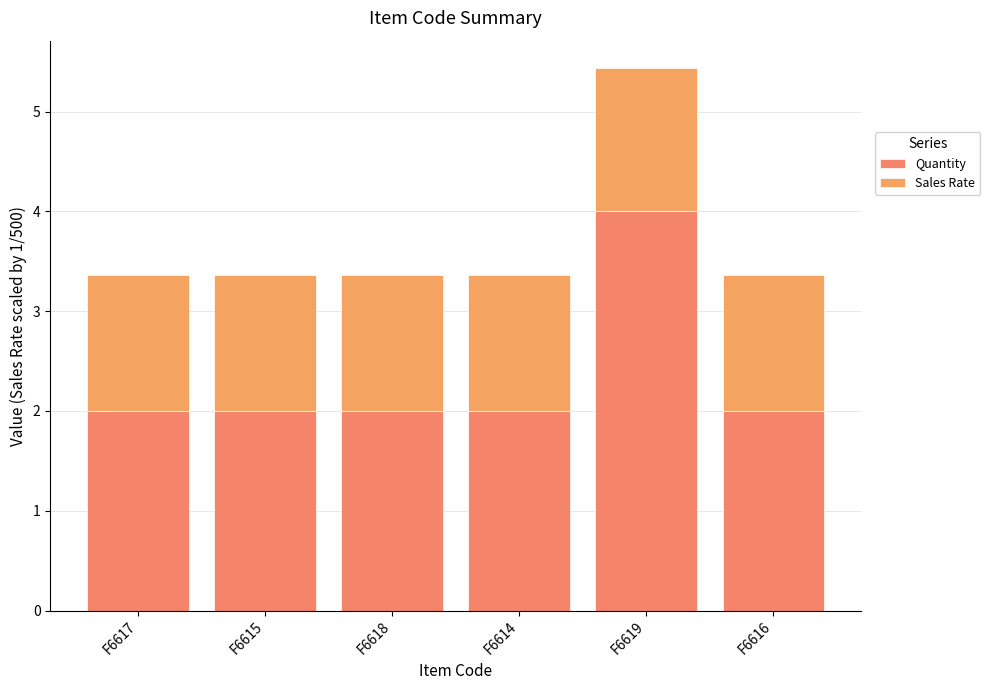

The value of Sales Rate at F6616 is 1.4. True or false?

True